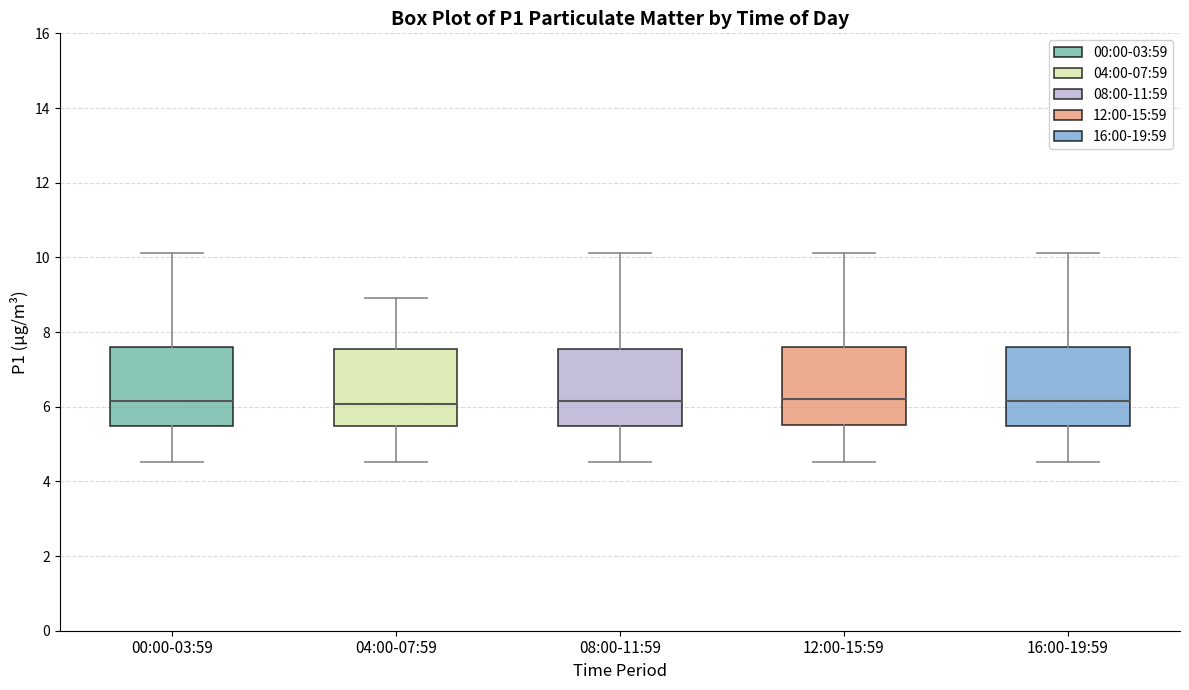

Reading left to right, read every box against the y-axis: the position of its median line, the range the box covers, and the ends of its whiskers. The values are not printed on the chart, so give them approximately, as read against the axis.

00:00-03:59: median 6.2, box 5.4 to 7.6, whiskers 4.6 to 10.2
04:00-07:59: median 6.0, box 5.4 to 7.6, whiskers 4.6 to 9.0
08:00-11:59: median 6.2, box 5.4 to 7.6, whiskers 4.6 to 10.2
12:00-15:59: median 6.2, box 5.6 to 7.6, whiskers 4.6 to 10.2
16:00-19:59: median 6.2, box 5.4 to 7.6, whiskers 4.6 to 10.2